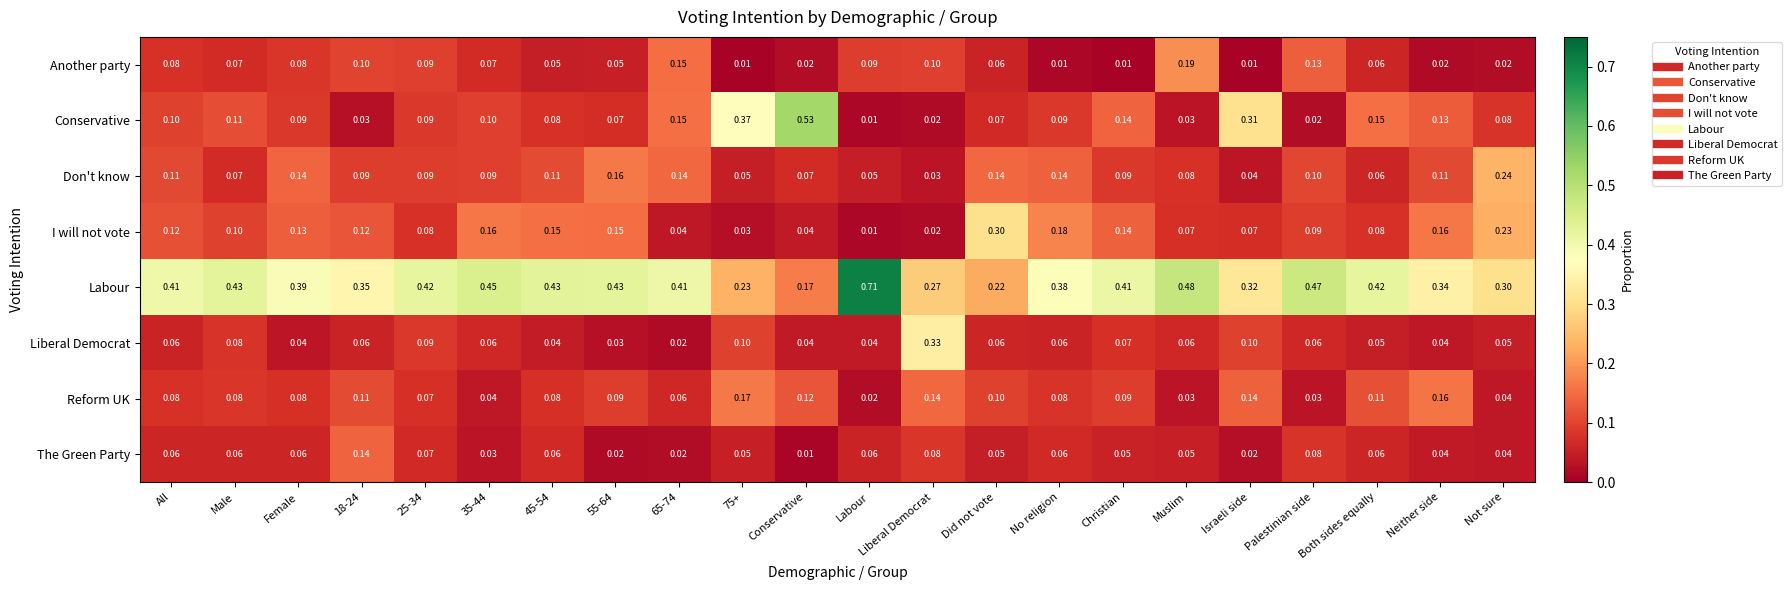

How many data points does each series have?

22